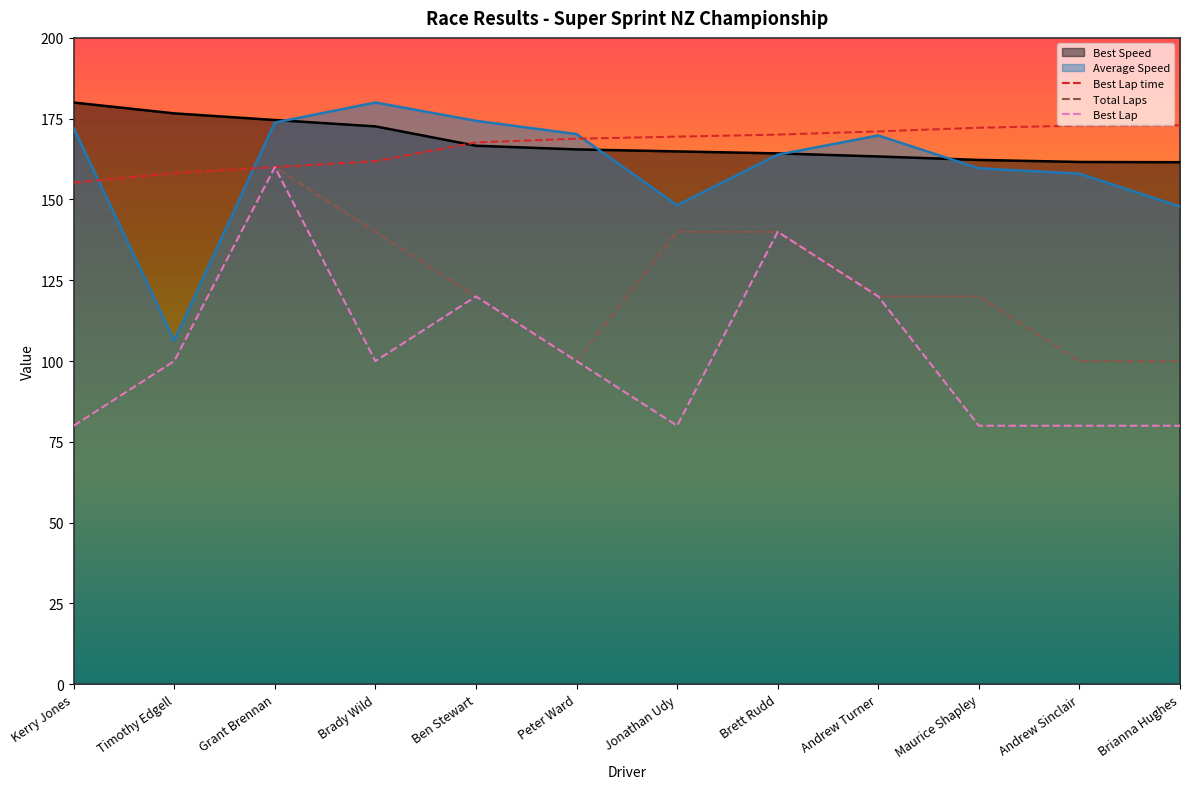

How many interior local valleys does the Total Laps series have?

1